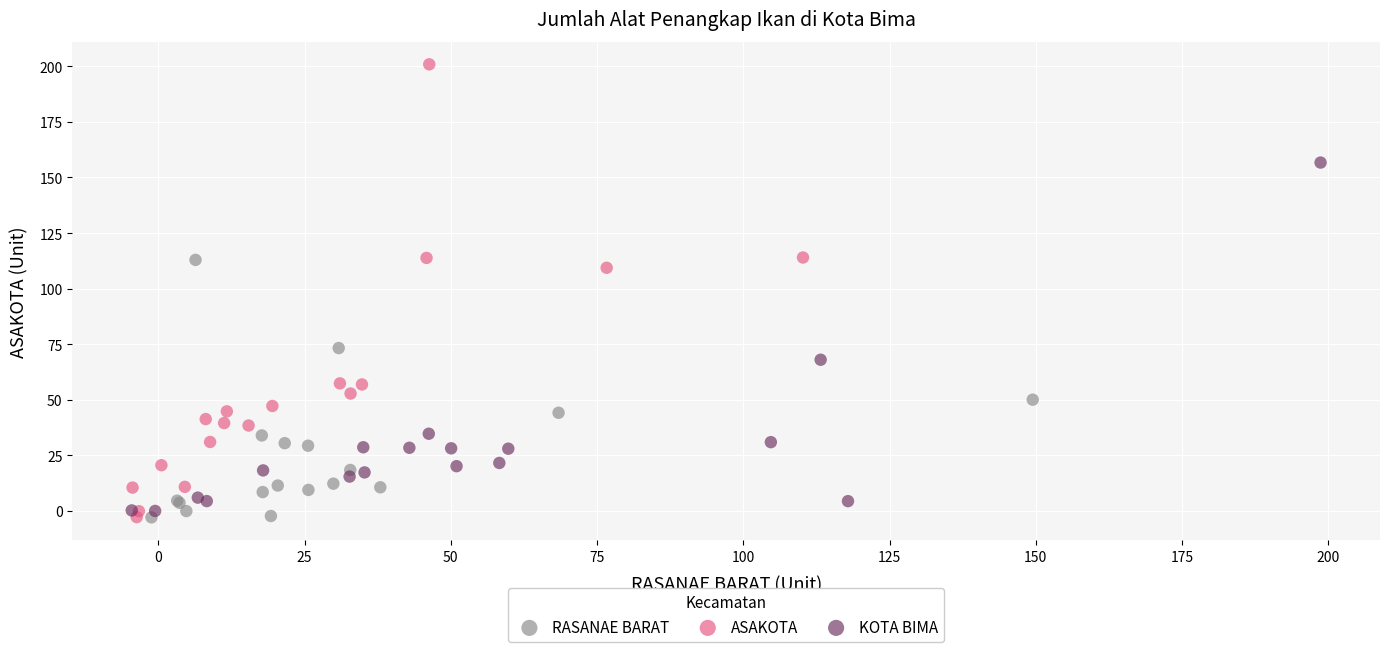

Which series has the widest spread of Y values?

ASAKOTA